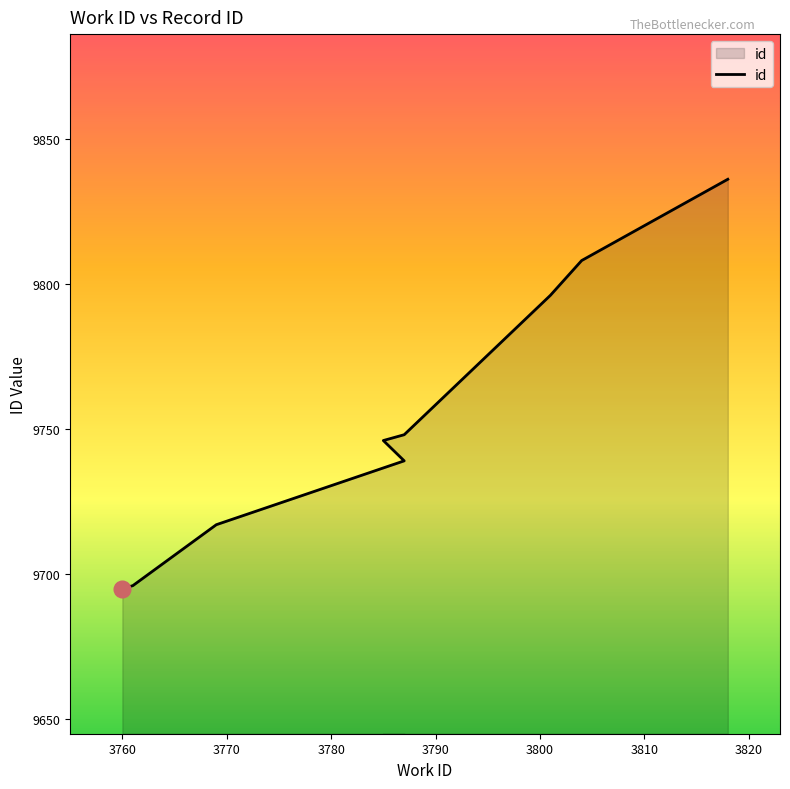

True or false: there are more than 0 points higher than both neighbors.

False